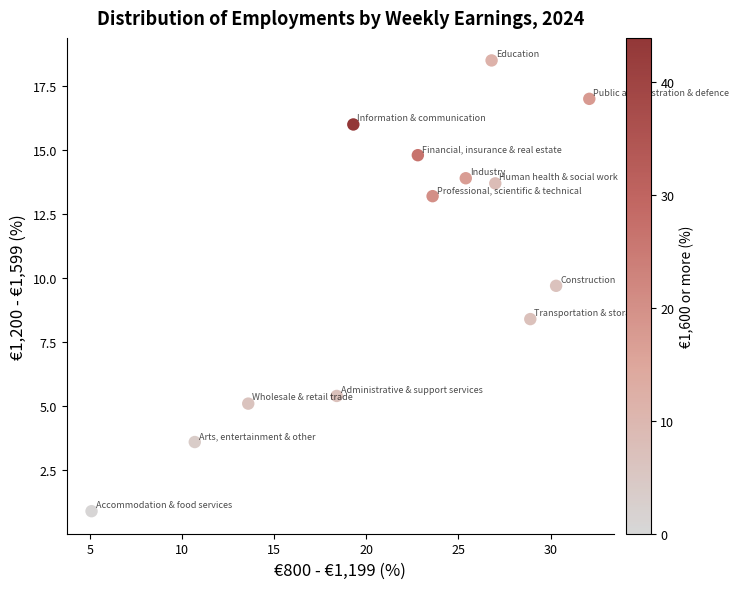

What is the range of Y values (max minus min)?

17.6